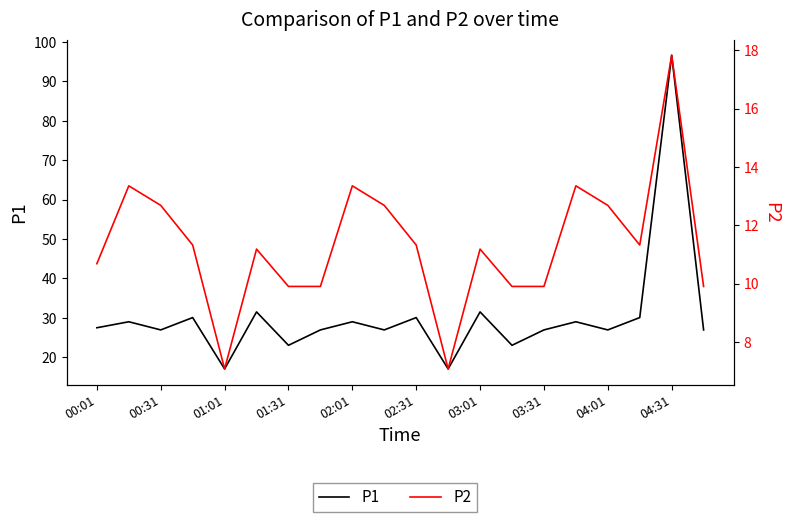

At how many categories does at least one series exceed 83?

1